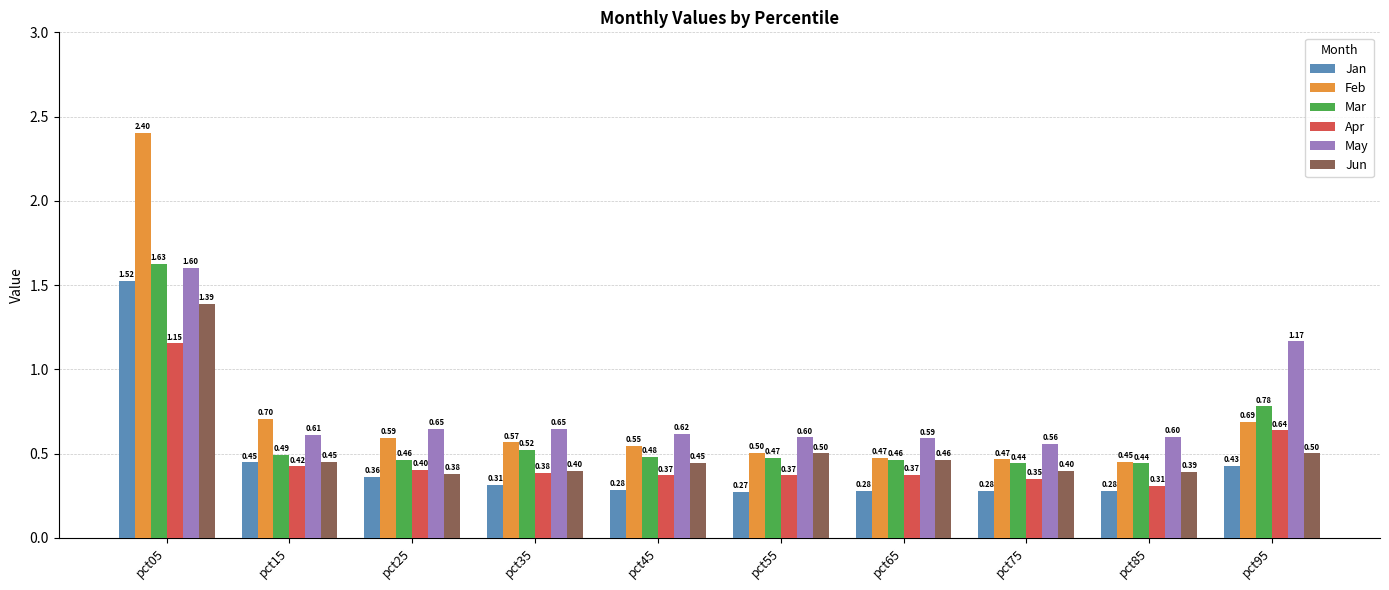

Which series has the largest total across all categories?

May